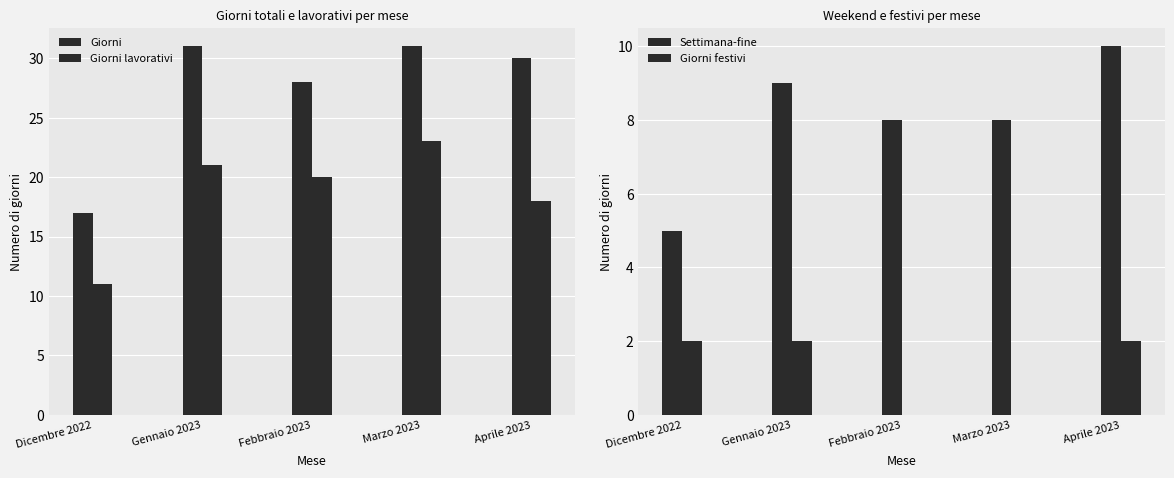

Reading left to right, what are all the values shown in this chart?

Giorni: Dicembre 2022=17	Gennaio 2023=31	Febbraio 2023=28	Marzo 2023=31	Aprile 2023=30
Giorni lavorativi: Dicembre 2022=11	Gennaio 2023=21	Febbraio 2023=20	Marzo 2023=23	Aprile 2023=18
Settimana-fine: Dicembre 2022=5	Gennaio 2023=9	Febbraio 2023=8	Marzo 2023=8	Aprile 2023=10
Giorni festivi: Dicembre 2022=2	Gennaio 2023=2	Febbraio 2023=0	Marzo 2023=0	Aprile 2023=2